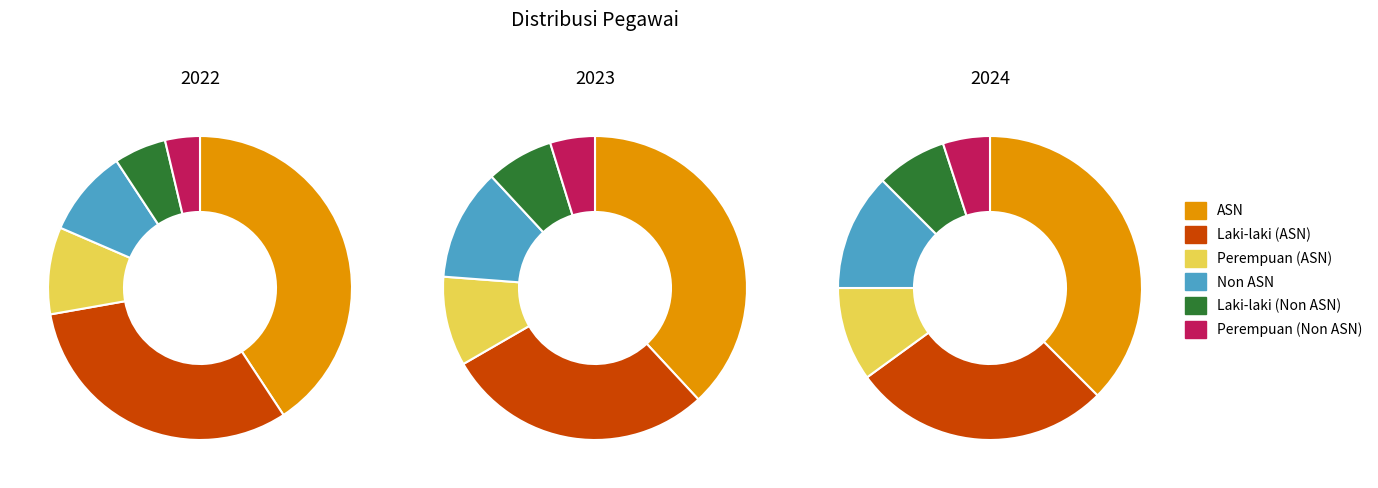

Count the number of slices in the pie.

6